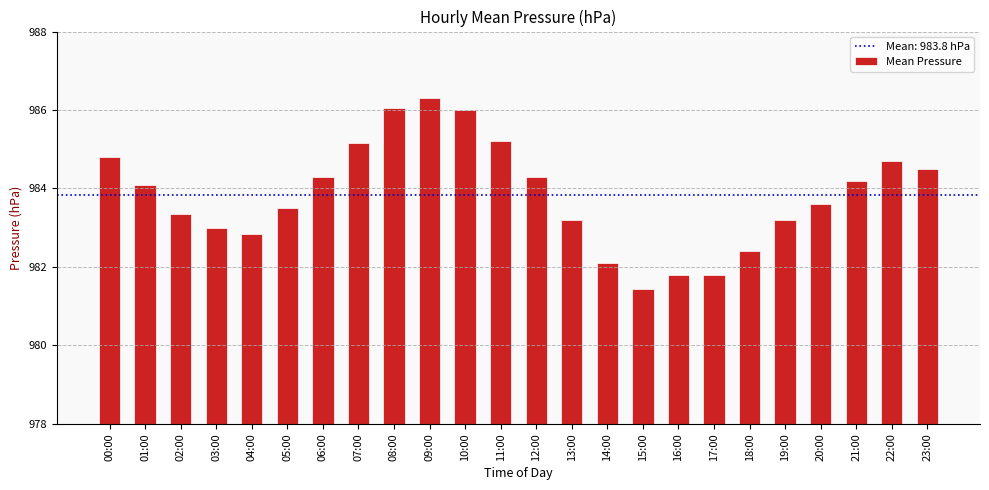

What is the value of the 23rd bar from the left?

984.7